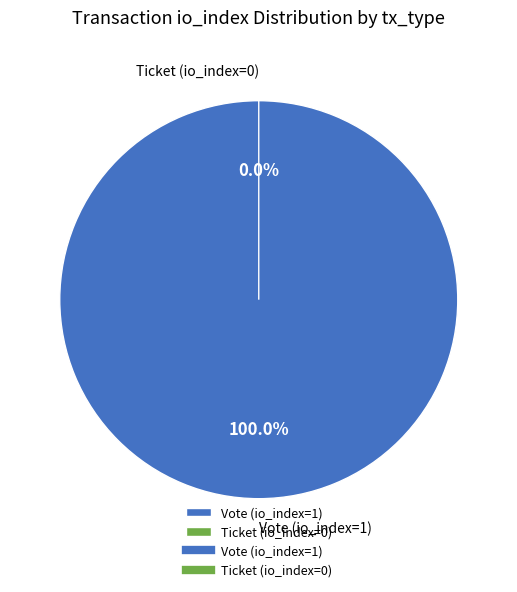

The Vote (io_index=1) slice represents 92% of the pie. True or false?

False